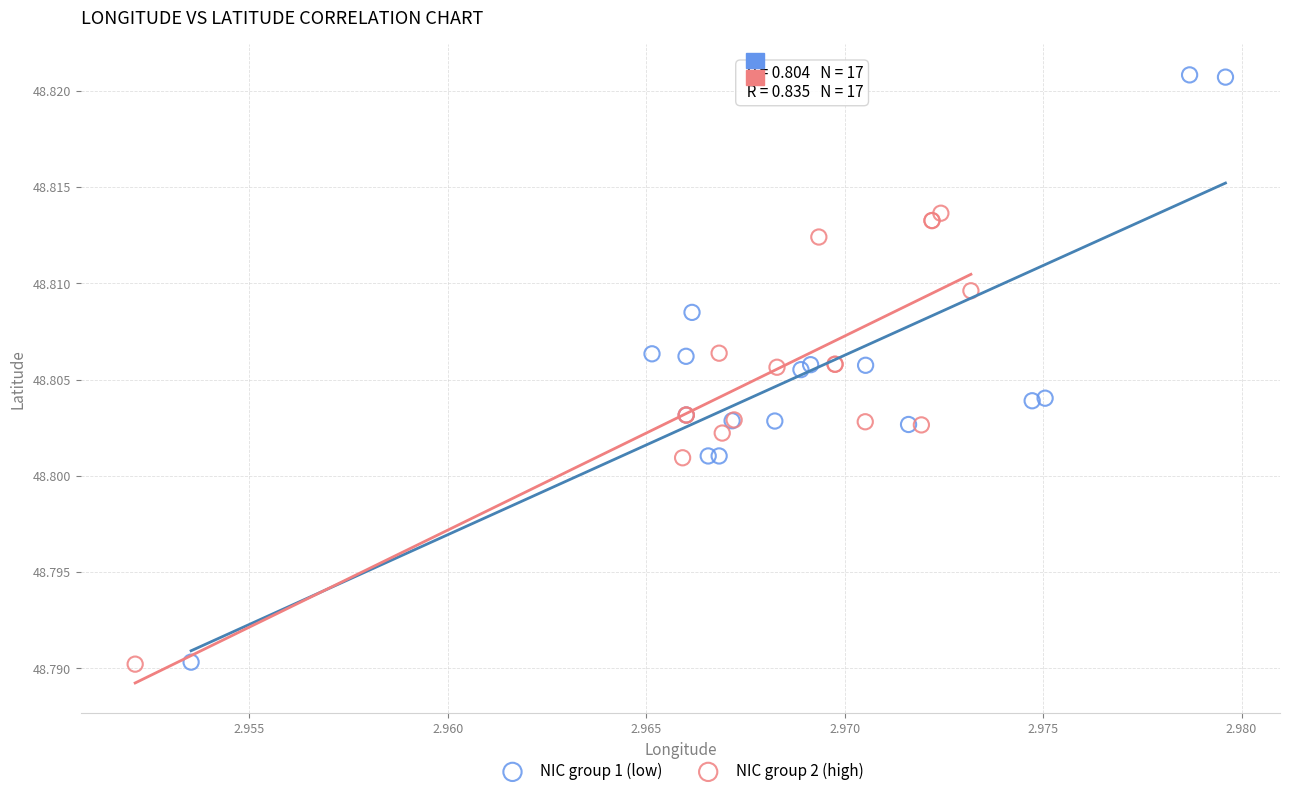

Which series has the widest spread of Y values?

NIC group 1 (low)